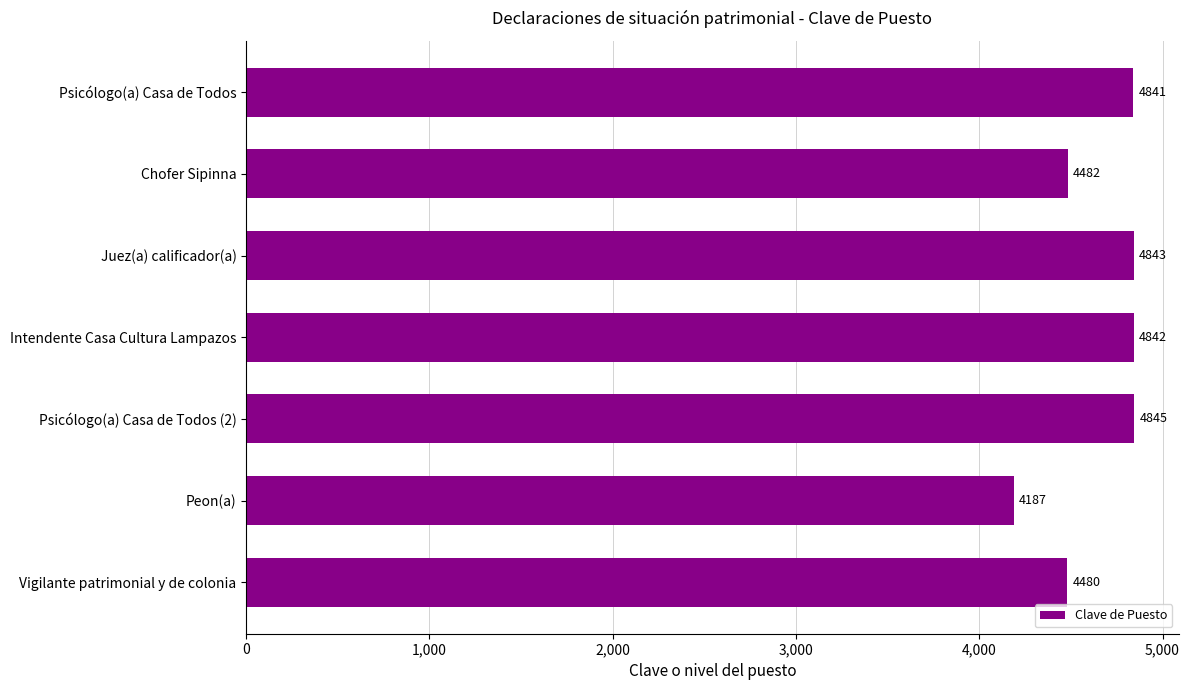

Reading top to bottom, transcribe all the data shown in this chart.

4841	4482	4843	4842	4845	4187	4480